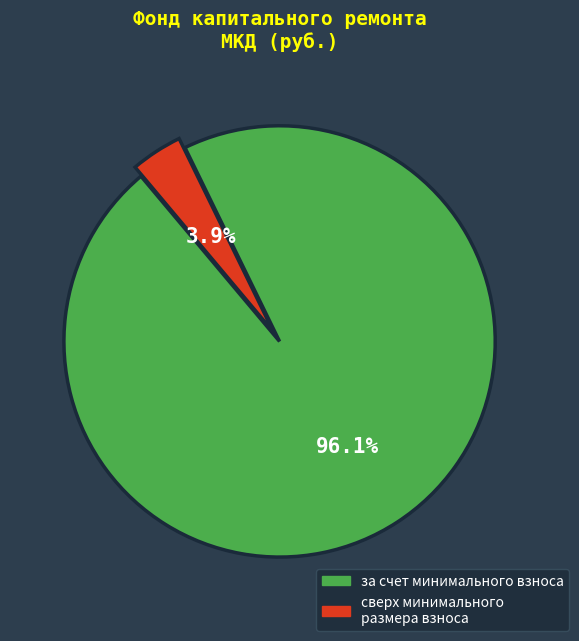

Is it true that сверх минимального размера взноса is 12% of the pie?

False